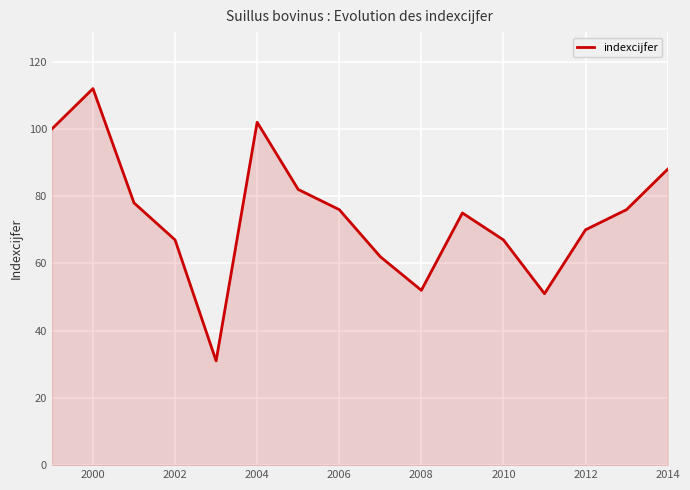

What is the difference between the maximum and minimum values?

81